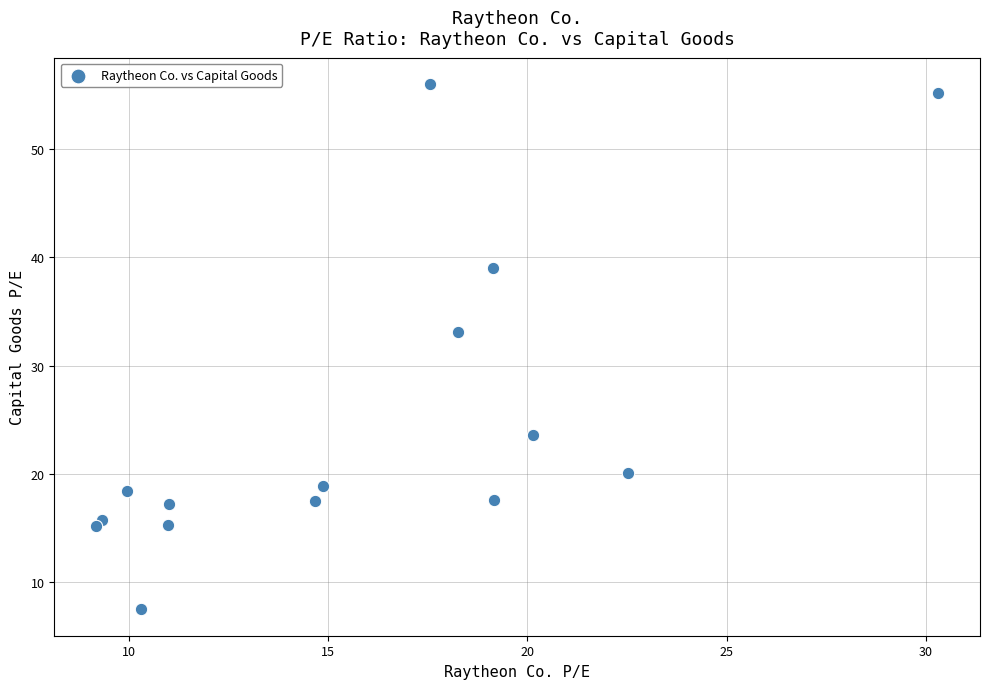

What Y value in the scatter plot is closest to 31?

33.1